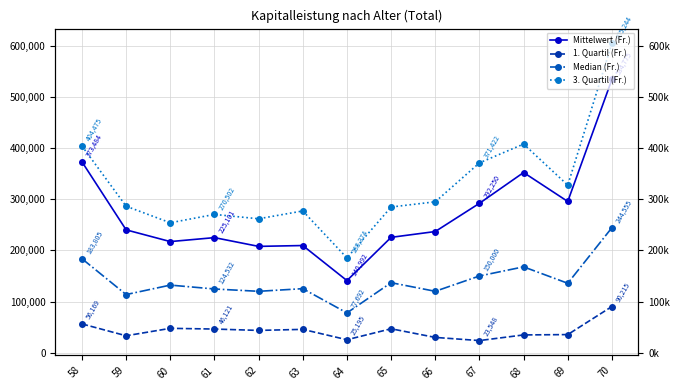

What are all the series names shown in the legend?

Mittelwert (Fr.), 1. Quartil (Fr.), Median (Fr.), 3. Quartil (Fr.)